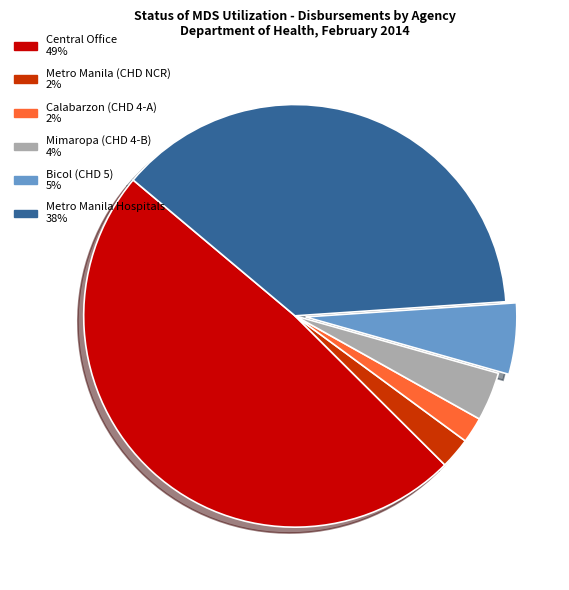

Does any single category account for the majority?

No